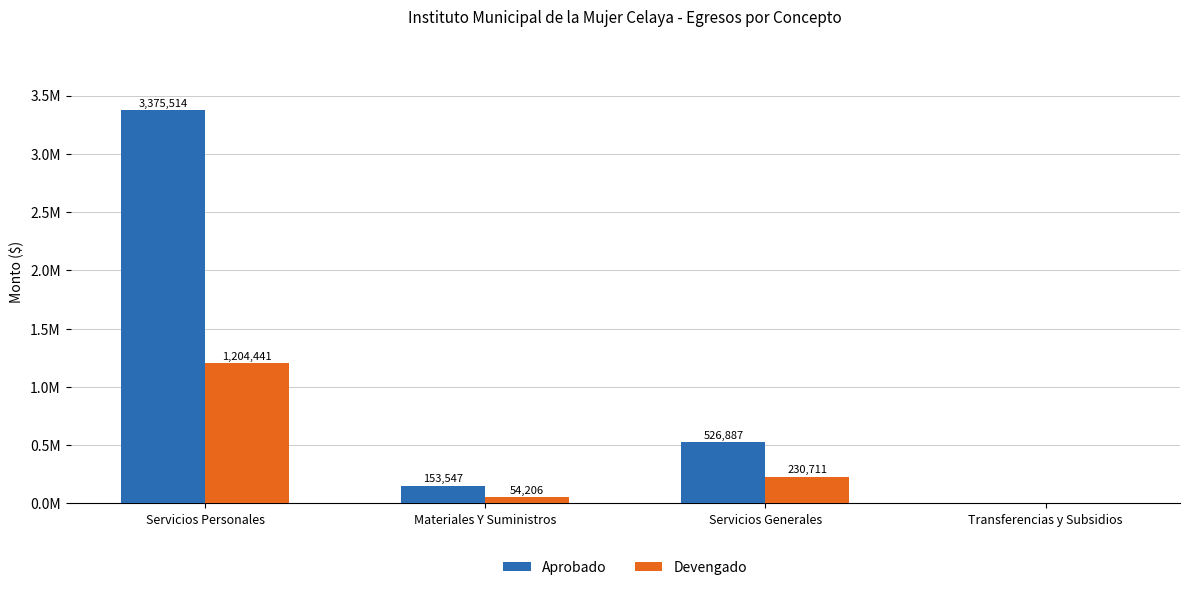

What is the label of the 2nd bar from the left?

Materiales Y Suministros